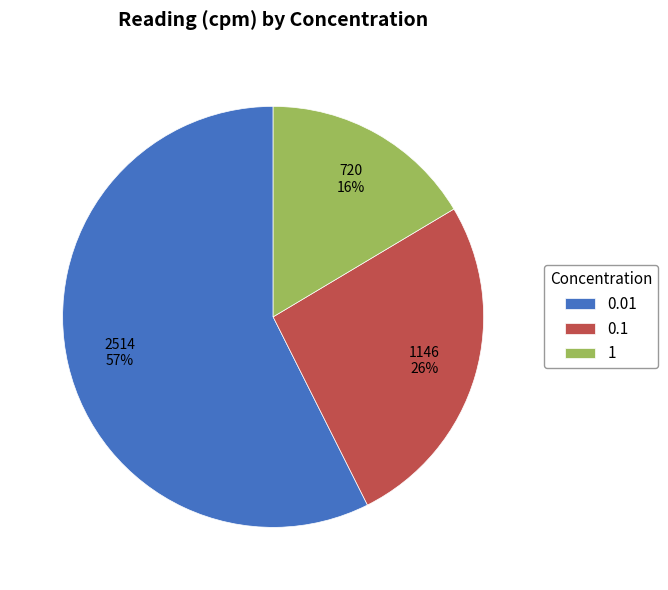

Count the number of slices in the pie.

3